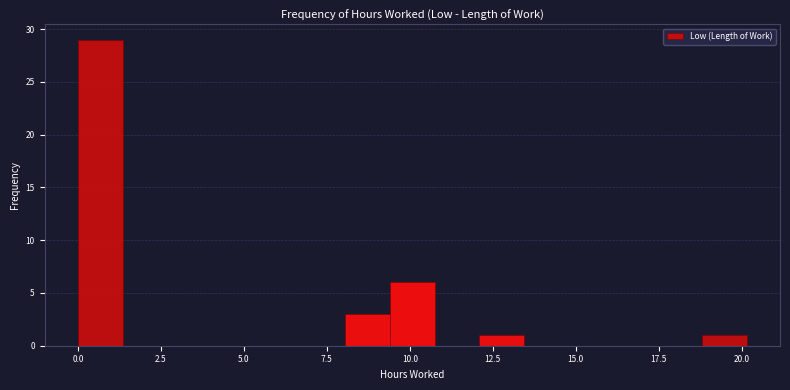

Around what value on the x-axis is the tallest bar? Give the approximate position of its centre, as read against the axis.

0.5